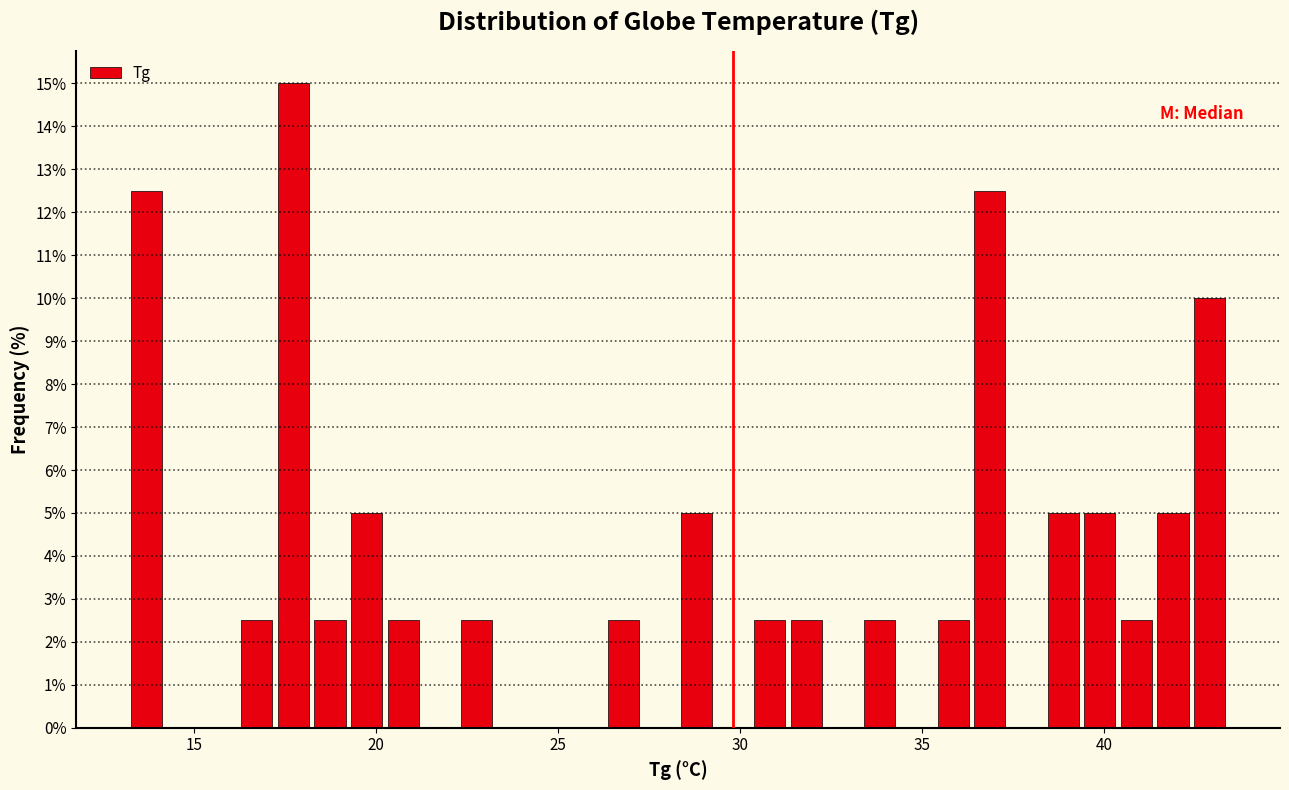

Read against the x-axis, roughly where is the centre of the tallest bar?

17.5